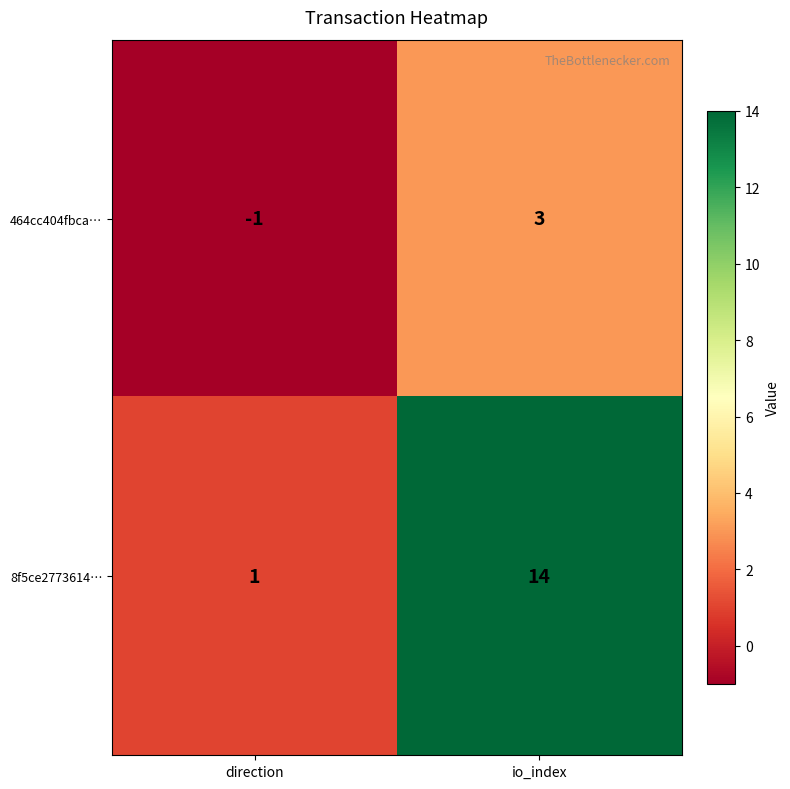

What is the spread (max minus min) of values at direction?

2